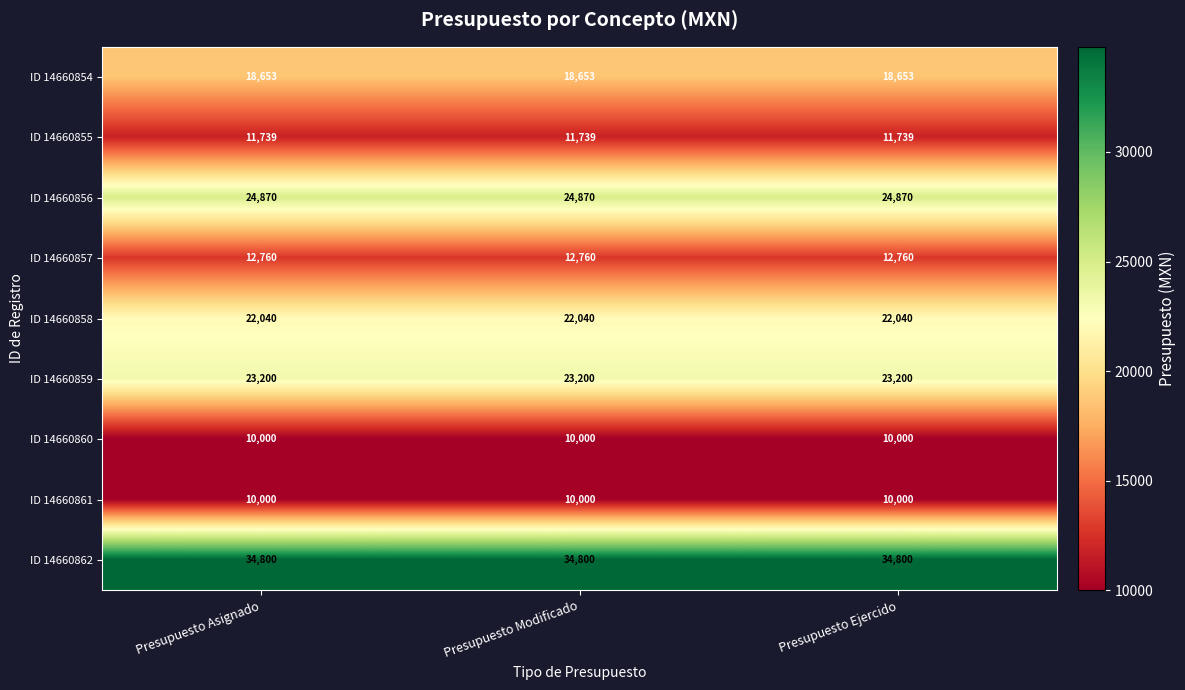

What is the total value across all series at Presupuesto Modificado?

168062